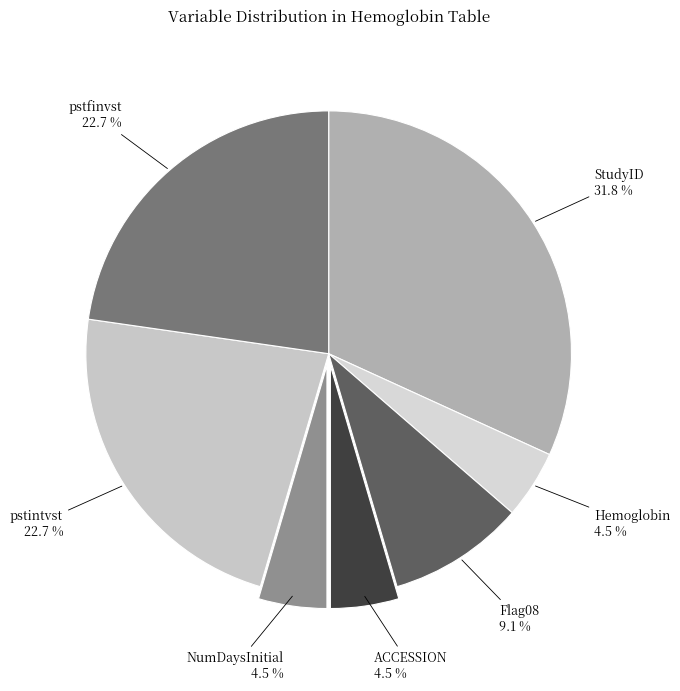

To the nearest percent, what is the difference between the largest and smallest slice percentages?

27%